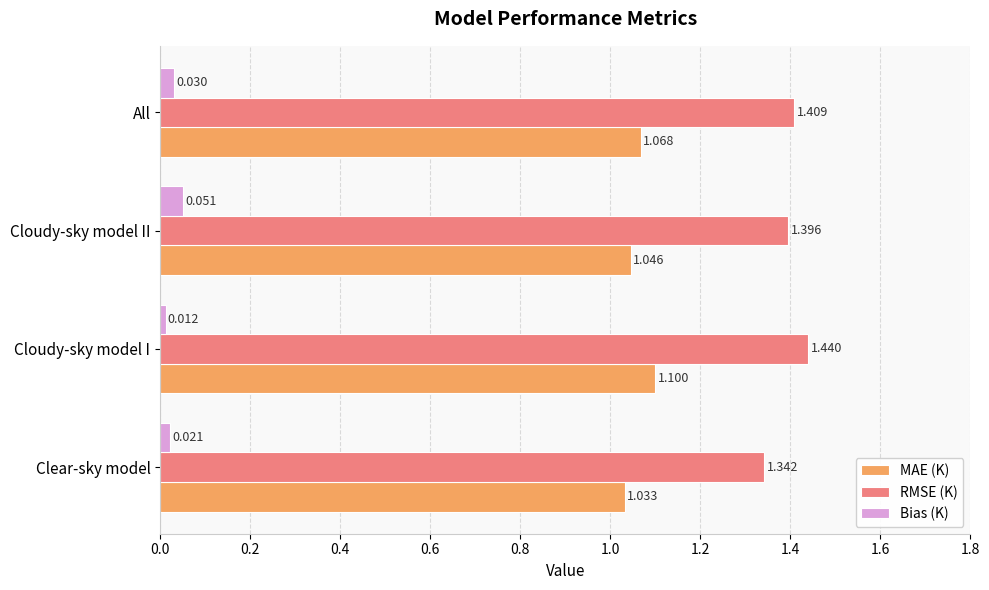

Where is MAE (K) nearest to the value 1?

Clear-sky model